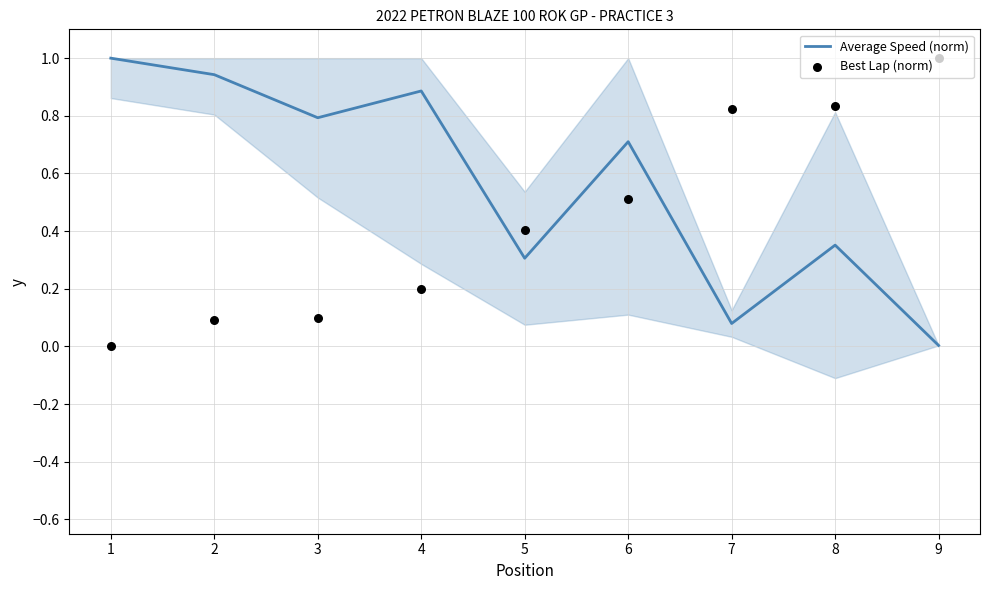

What is the total value across all series at 6?

1.2